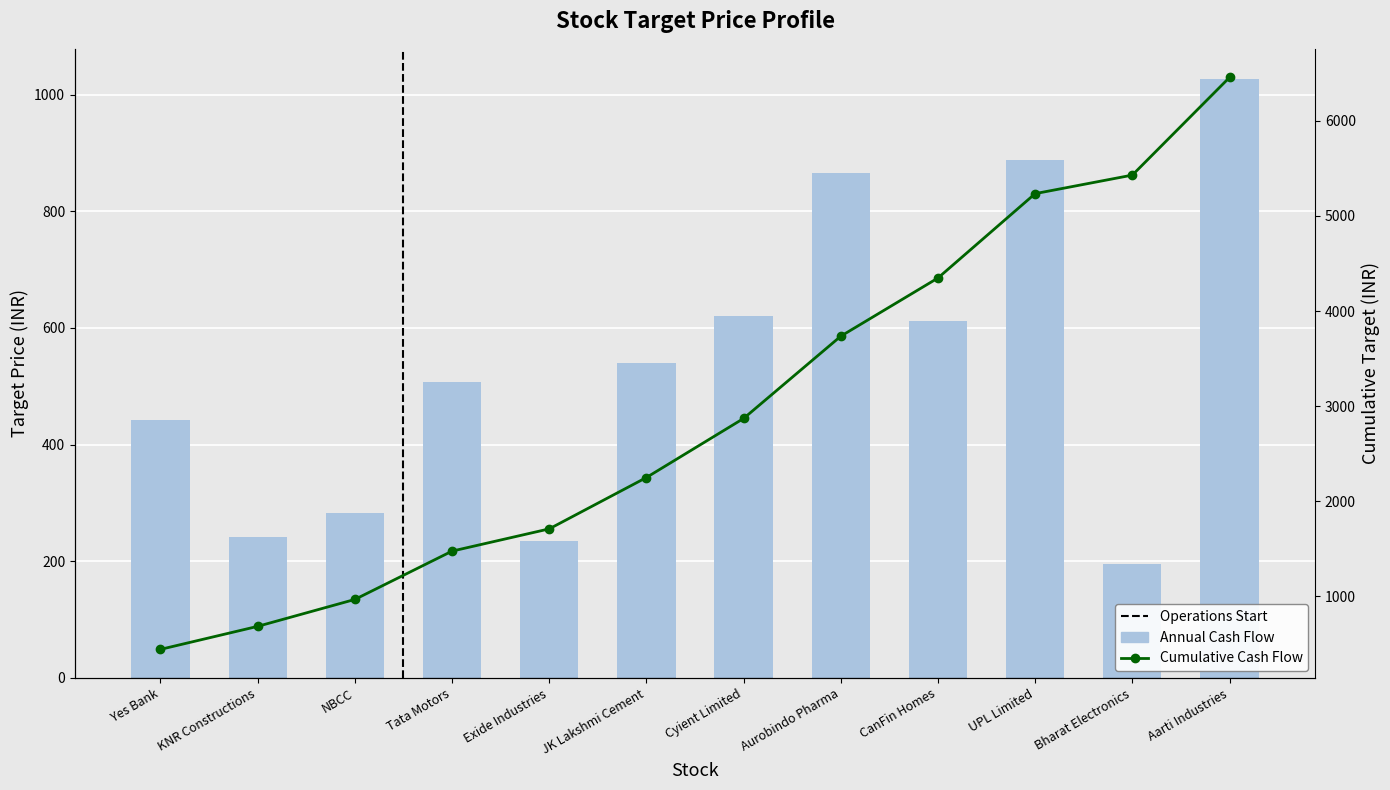

The value of Cumulative Cash Flow at Exide Industries is 389. True or false?

False